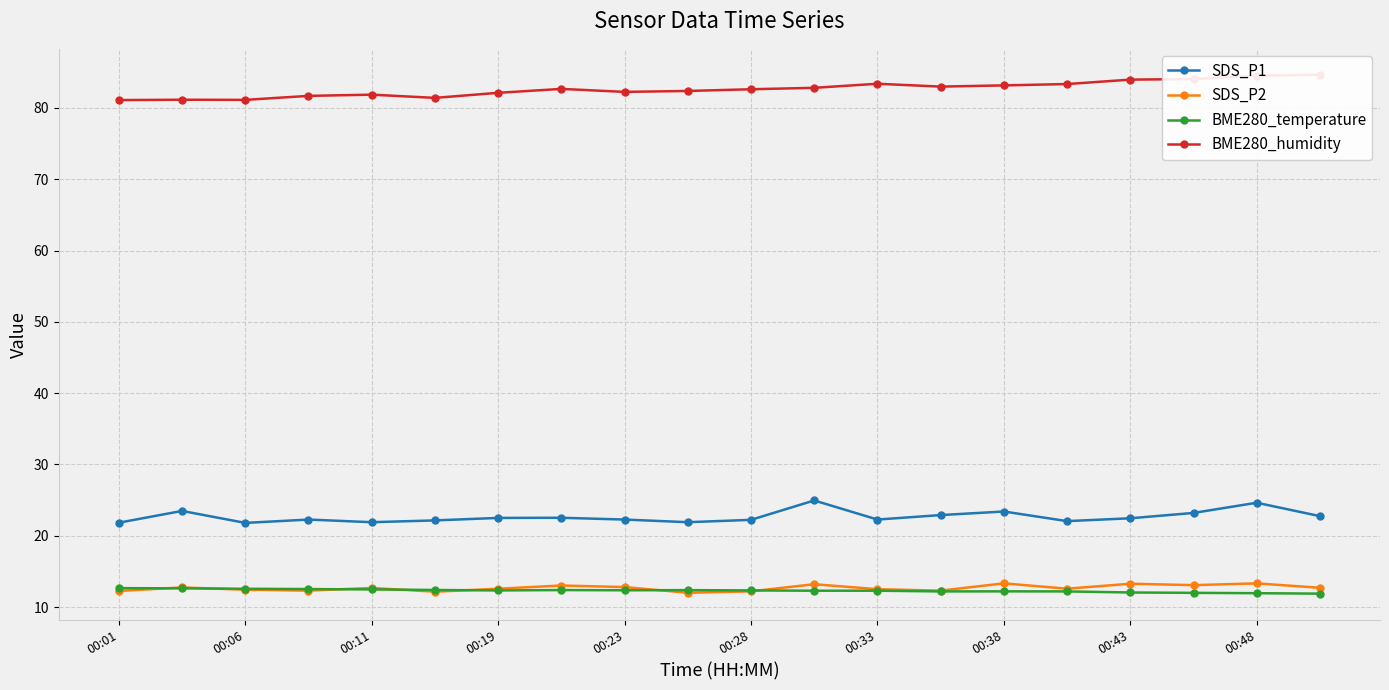

True or false: SDS_P2 has a value of 12.2 at 00:01.

True